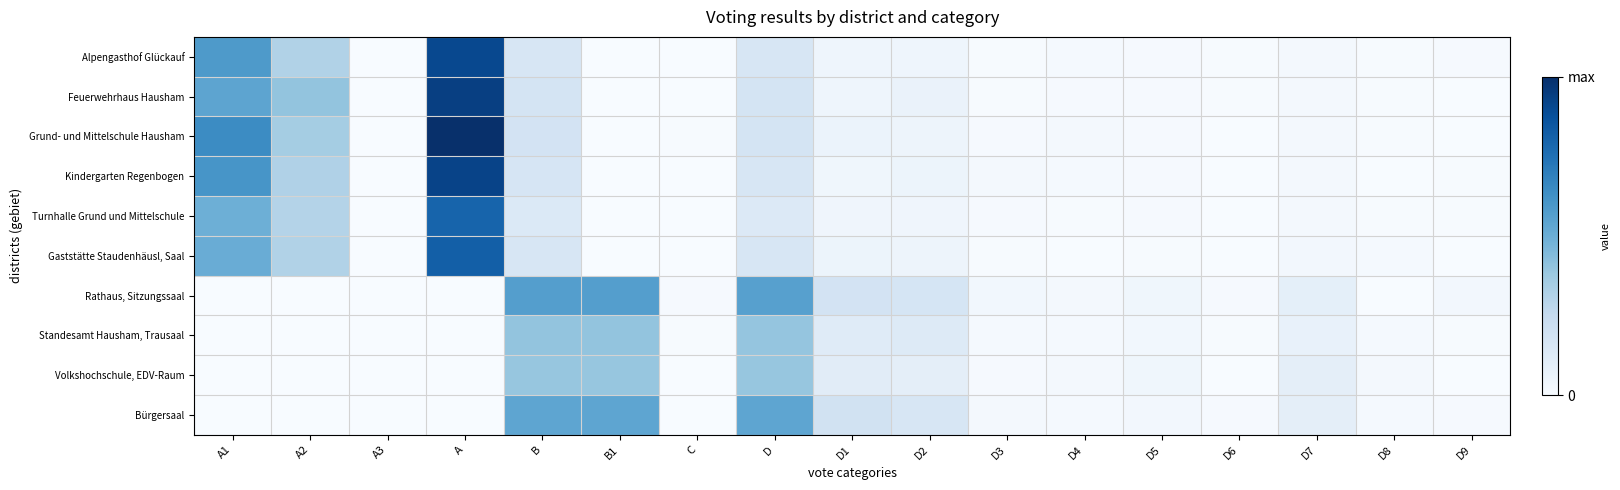

Which label corresponds to the largest value in the chart?

A